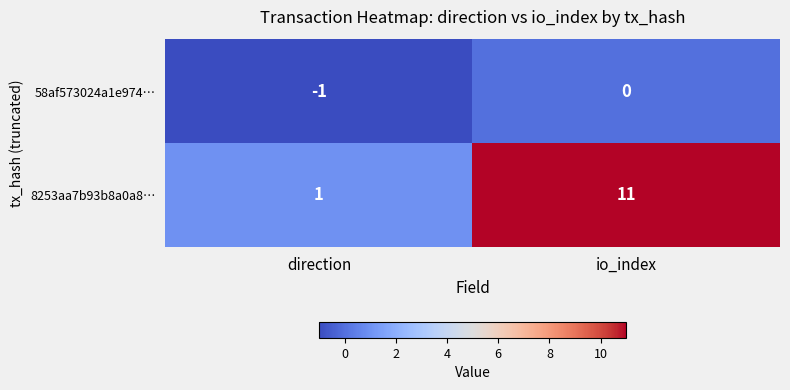

What is the average value of the 8253aa7b93b8a0a8… series?

6